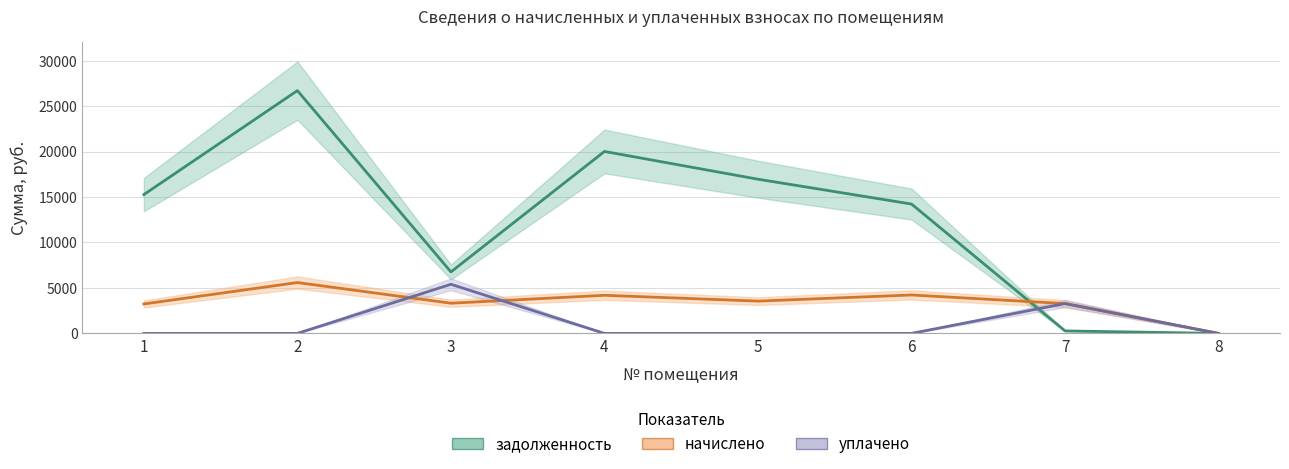

True or false: уплачено and задолженность cross at least once.

True